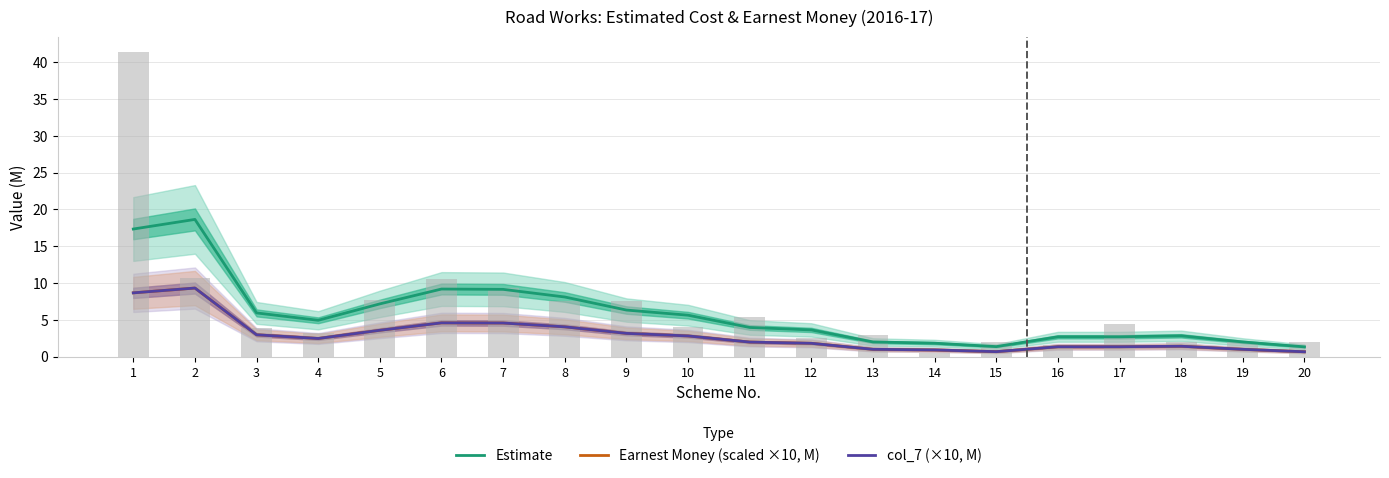

What is the difference between the Estimate values at 9 and 12?

2.7